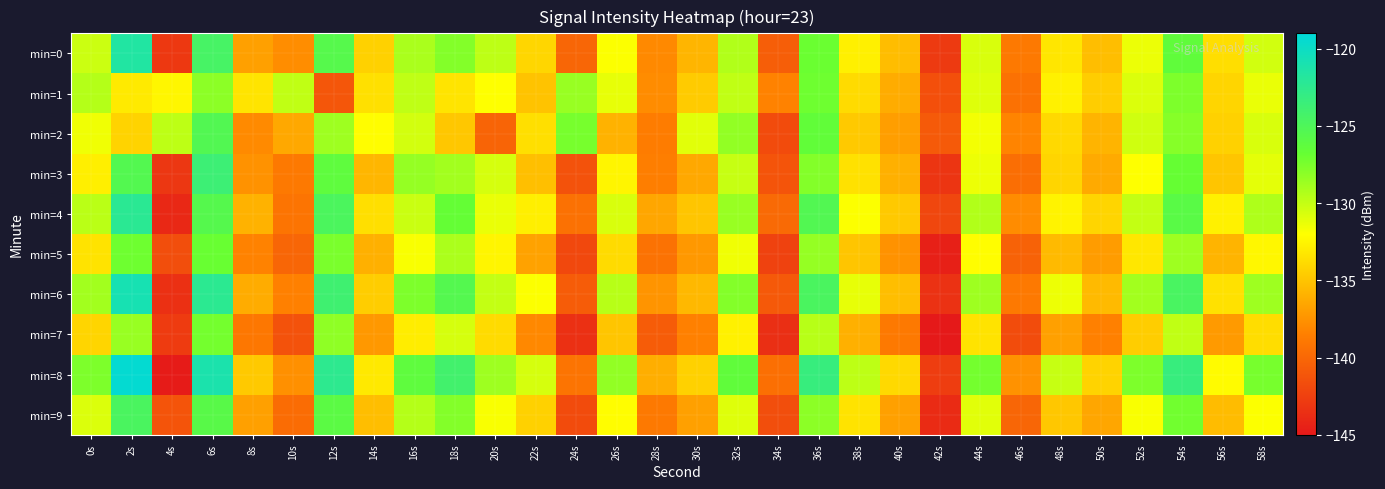

Which label corresponds to the largest value in the chart?

2s